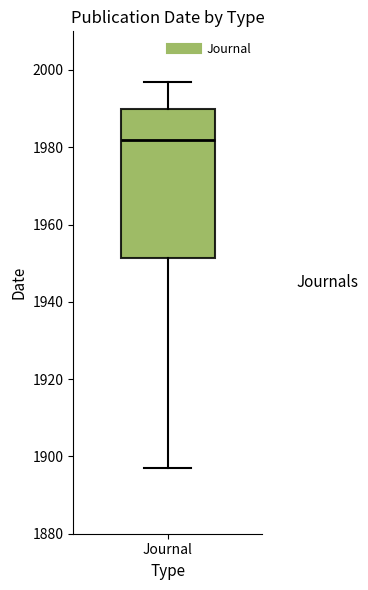

Transcribe this box plot: give where the median line is, the range the box spans, and where the two whiskers end, as read against the y-axis. The values are not printed on the chart, so give them approximately, as read against the axis.

median 1982, box 1952 to 1990, whiskers 1898 to 1998